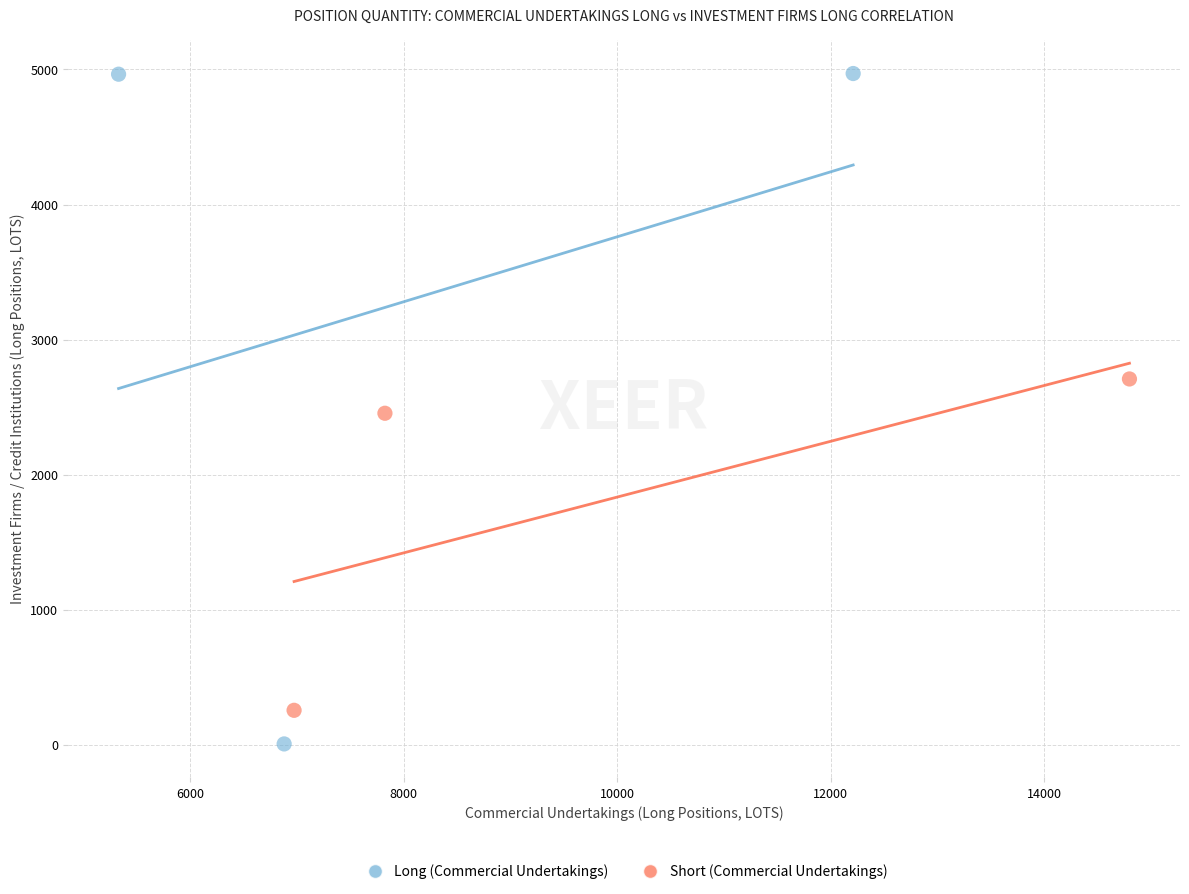

Which series has the widest spread of Y values?

Long (Commercial Undertakings)